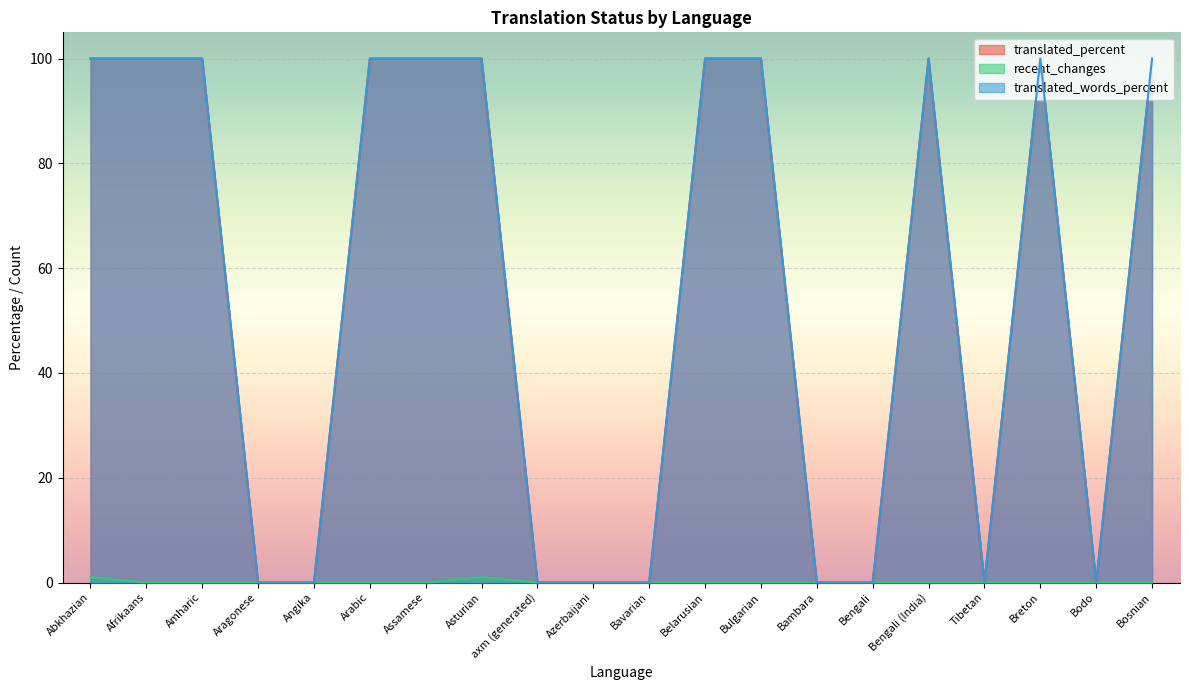

What is the sum of the translated_percent values at axm (generated) and Bosnian?

100